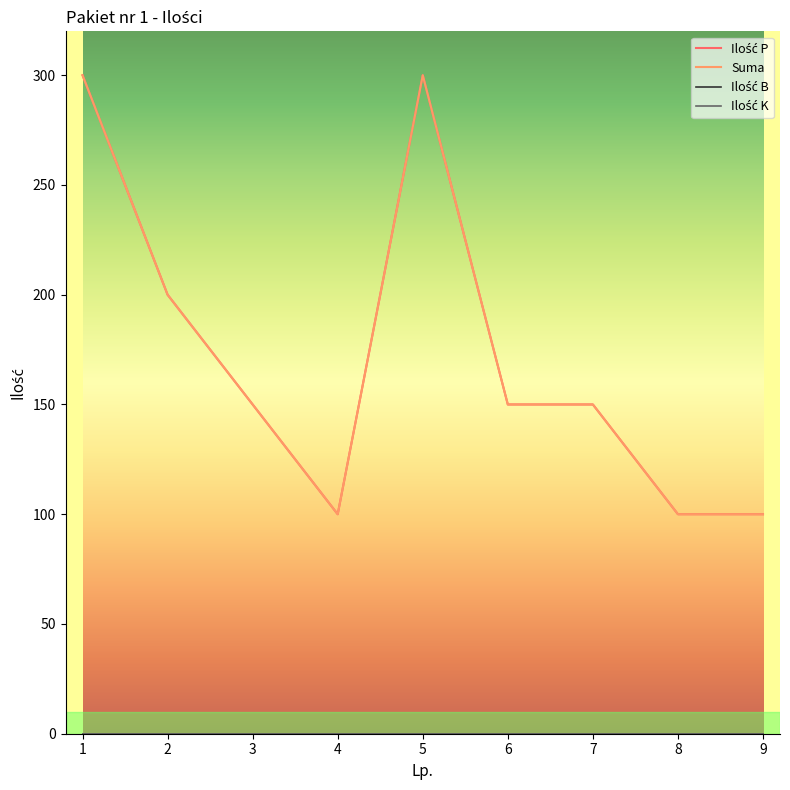

Which series changed the most between 1 and 6?

Ilość P